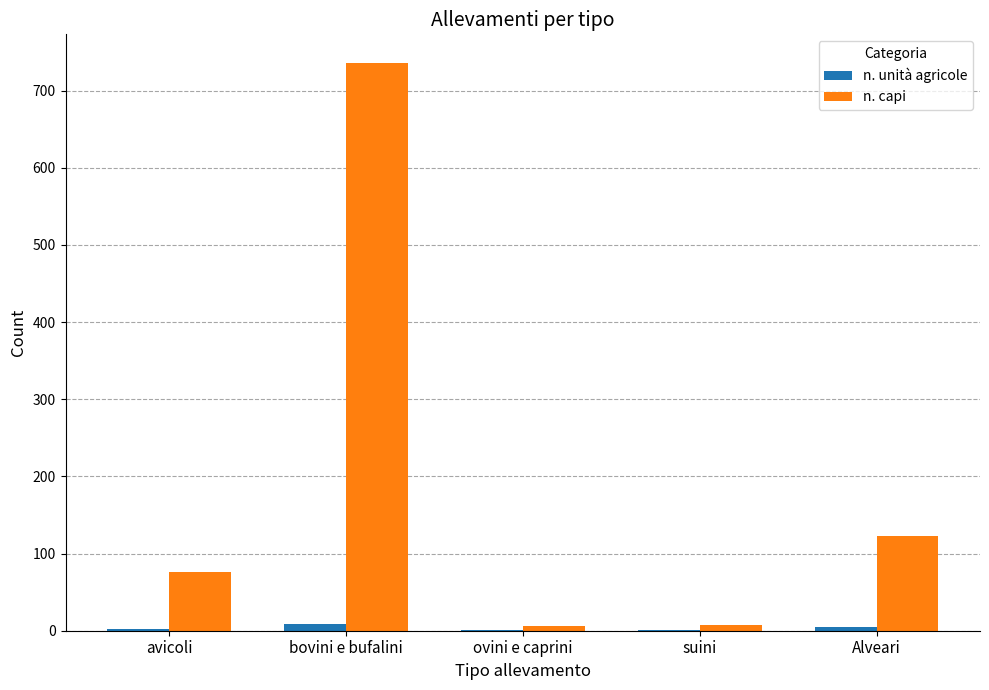

What is the average value of the n. capi series?

190